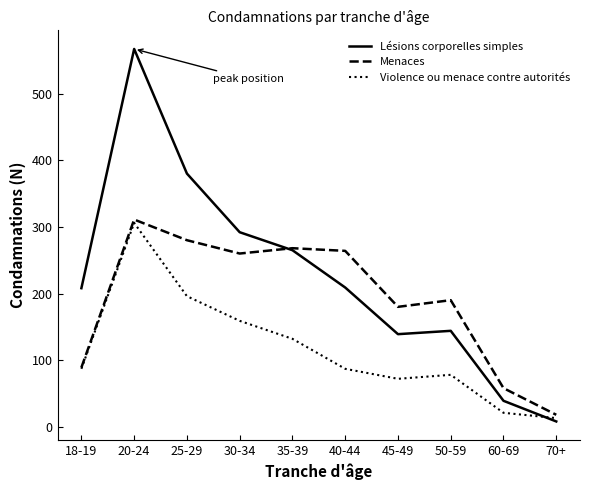

At which category does Lésions corporelles simples reach its first local valley?

45-49